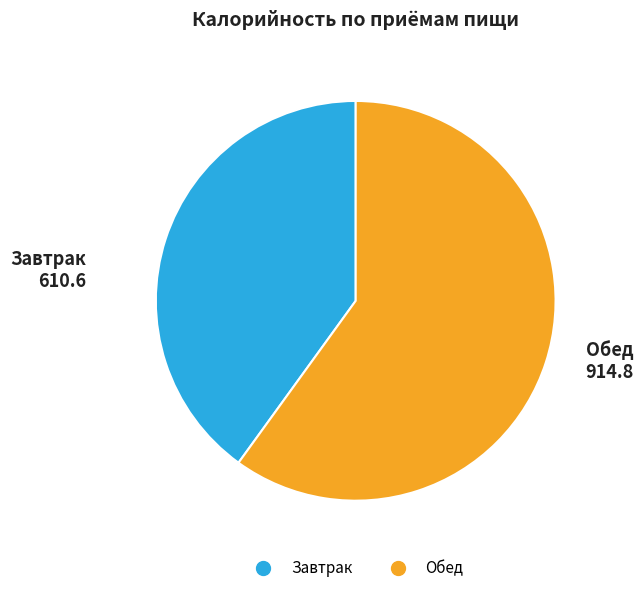

The Обед slice represents 72% of the pie. True or false?

False